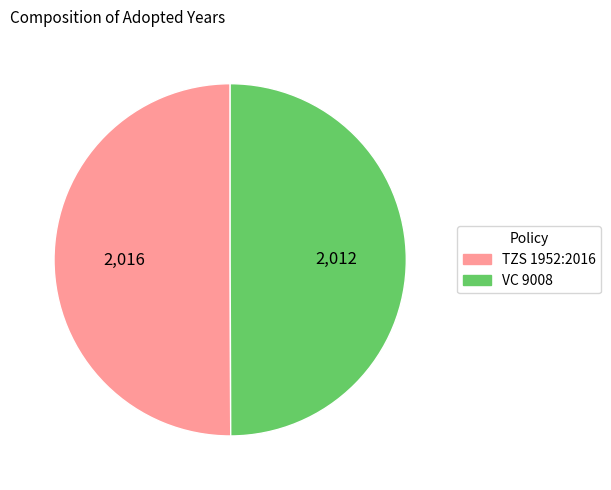

Do VC 9008 and TZS 1952:2016 together represent more than half of the pie?

Yes